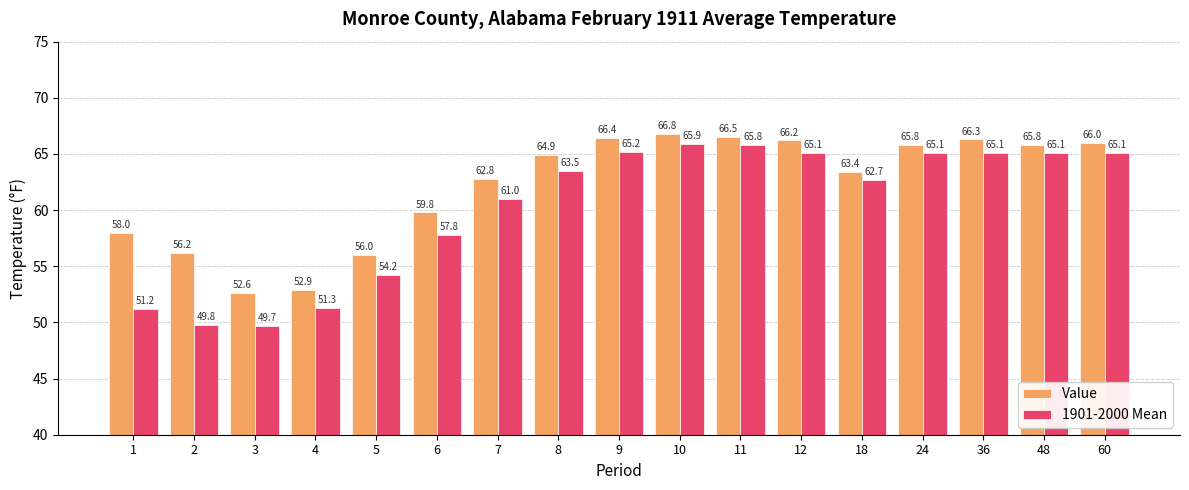

What is the difference between the 1901-2000 Mean values at 6 and 7?

3.2